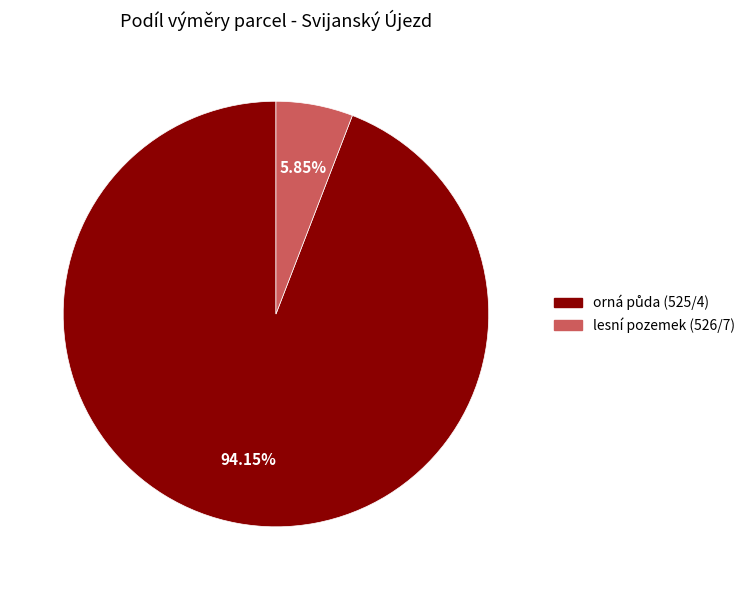

Does any single category account for the majority?

Yes